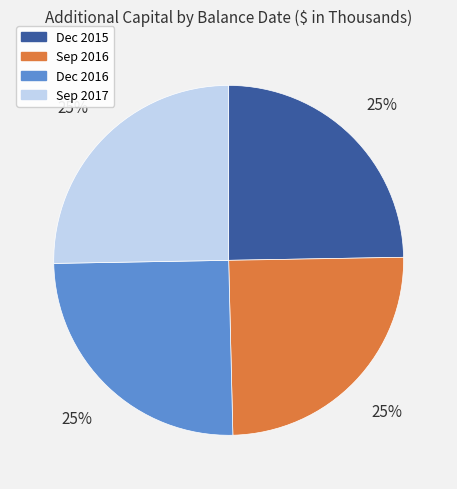

Does any single category account for the majority?

No